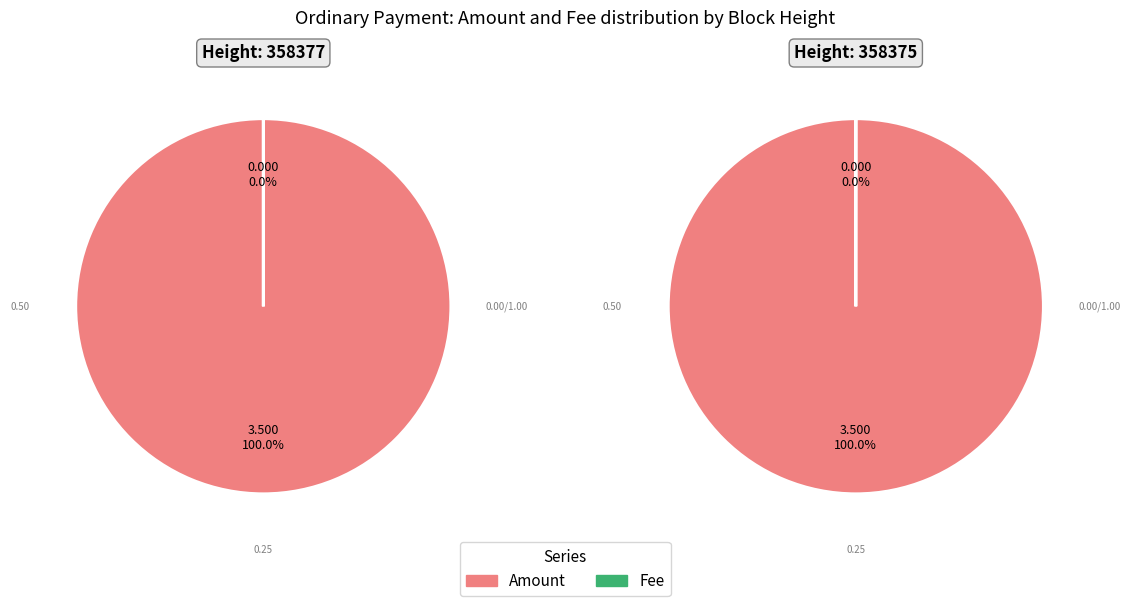

To the nearest percent, what is the average slice percentage?

50%